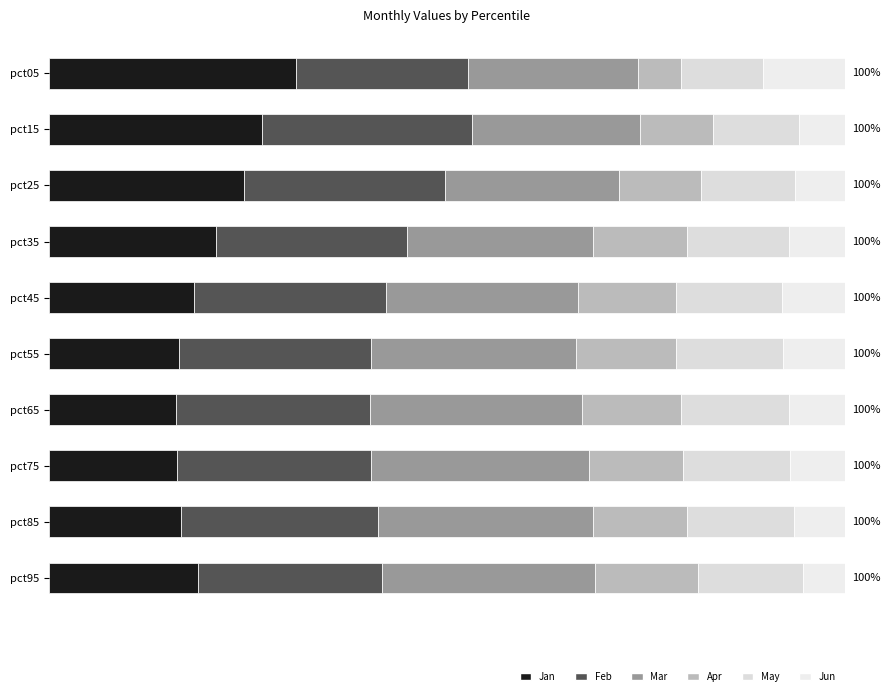

How many bars are there in each group?

6